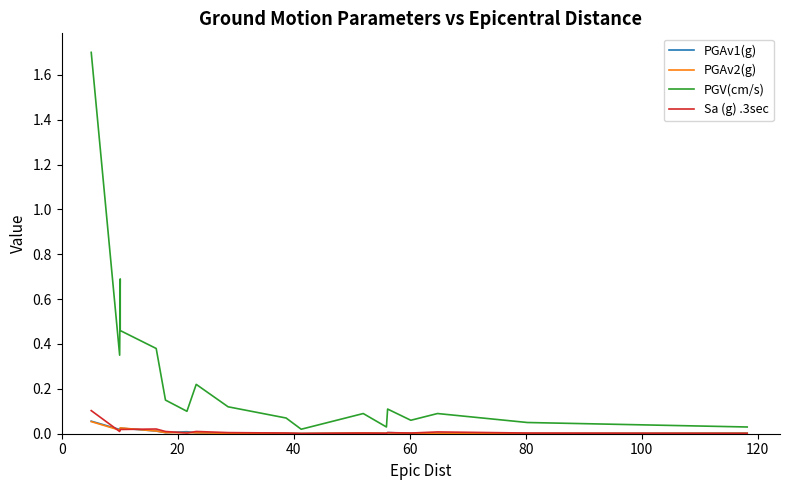

Does the chart display data point markers on the line(s)?

No